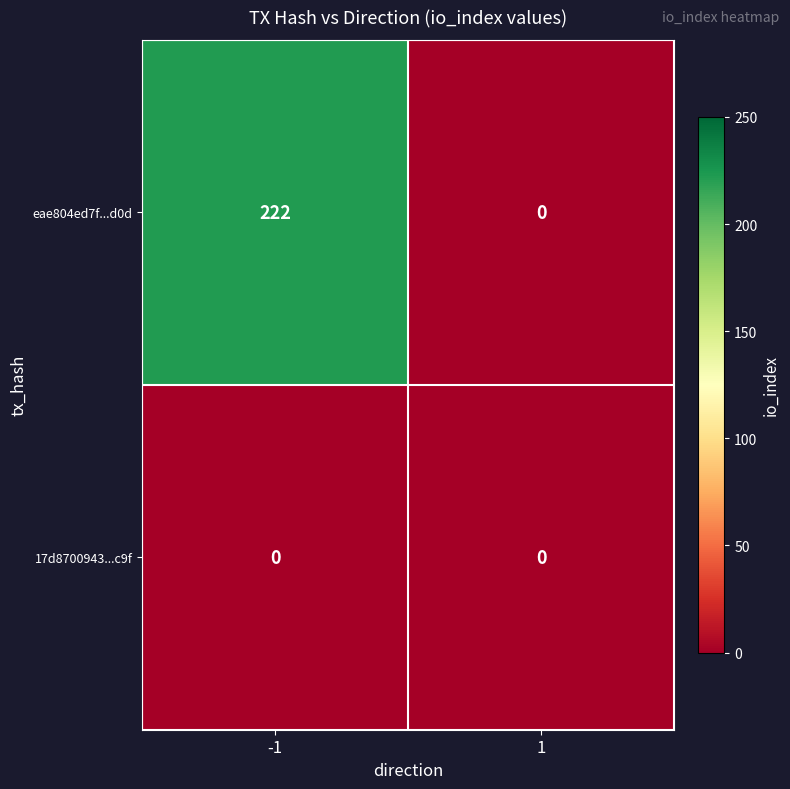

At which category is the sum across all series the highest?

-1